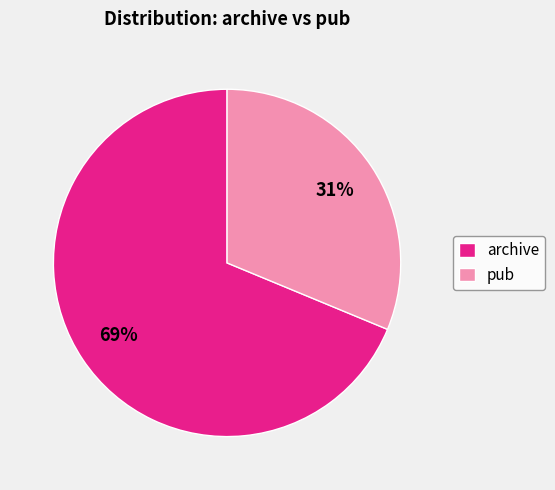

Approximately how many times larger is the value at archive compared to pub?

2.2